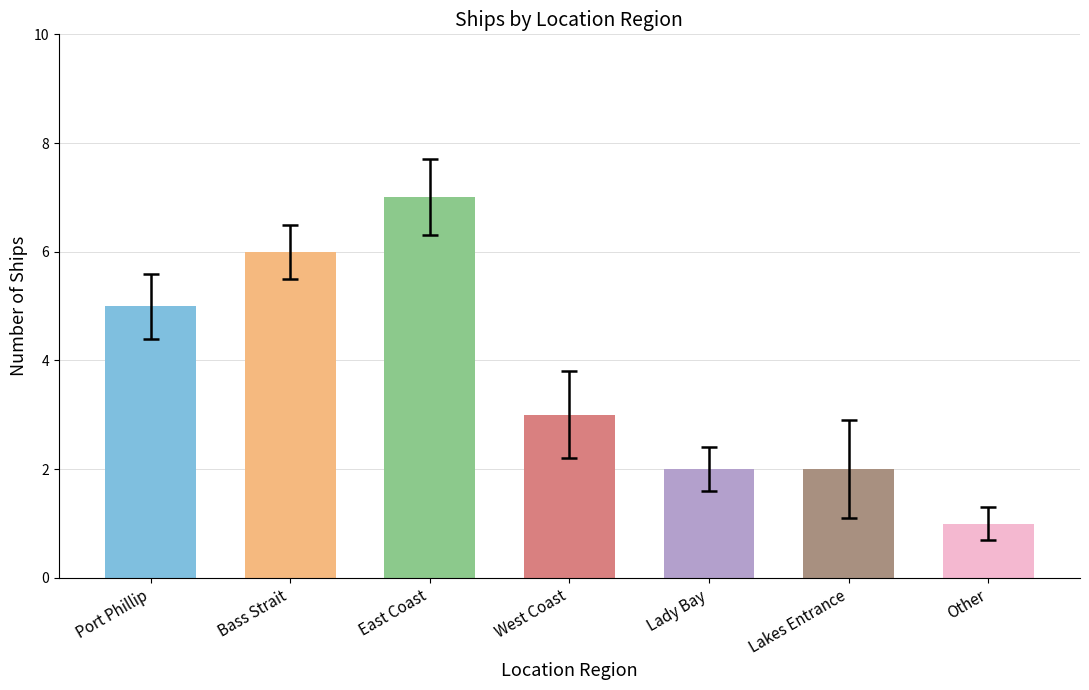

Reading left to right, transcribe all the data shown in this chart.

Port Phillip=5	Bass Strait=6	East Coast=7	West Coast=3	Lady Bay=2	Lakes Entrance=2	Other=1